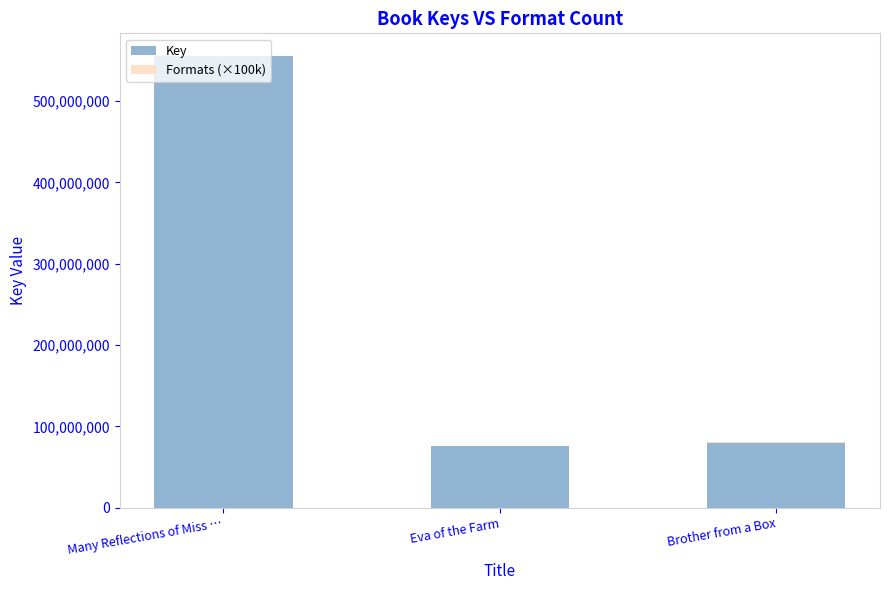

At which category is the sum across all series the highest?

Many Reflections of Miss …